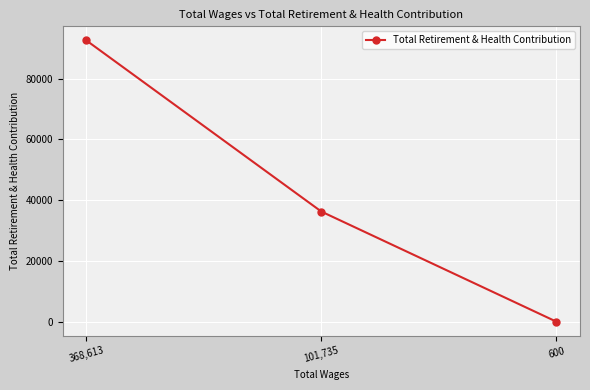

How many categories are shown in the chart?

3